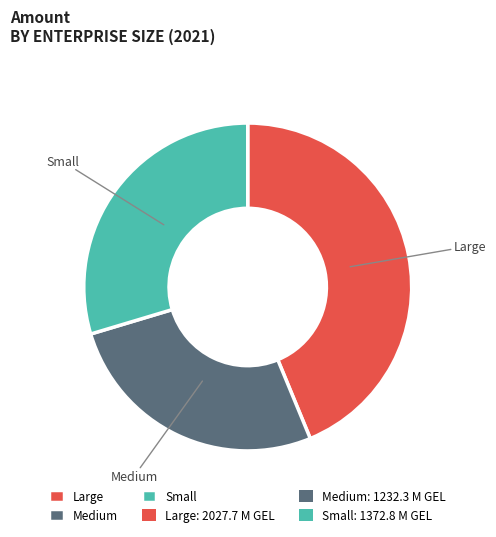

Which slice is the smallest?

Medium